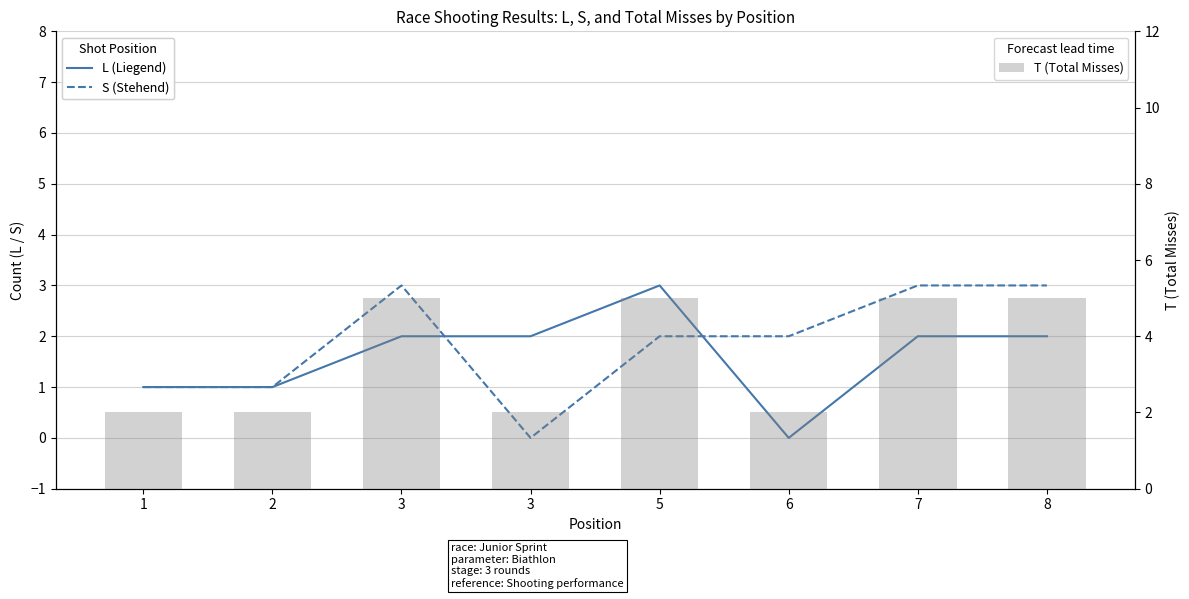

What is the minimum value for T (Total Misses)?

2